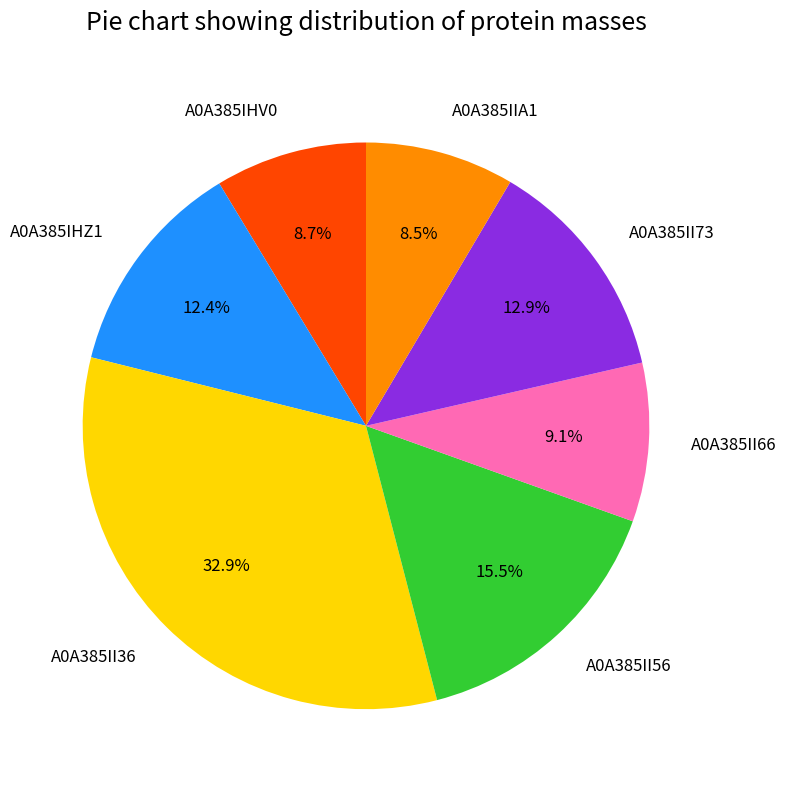

What percentage do A0A385IIA1 and A0A385II66 together represent?

17.6%